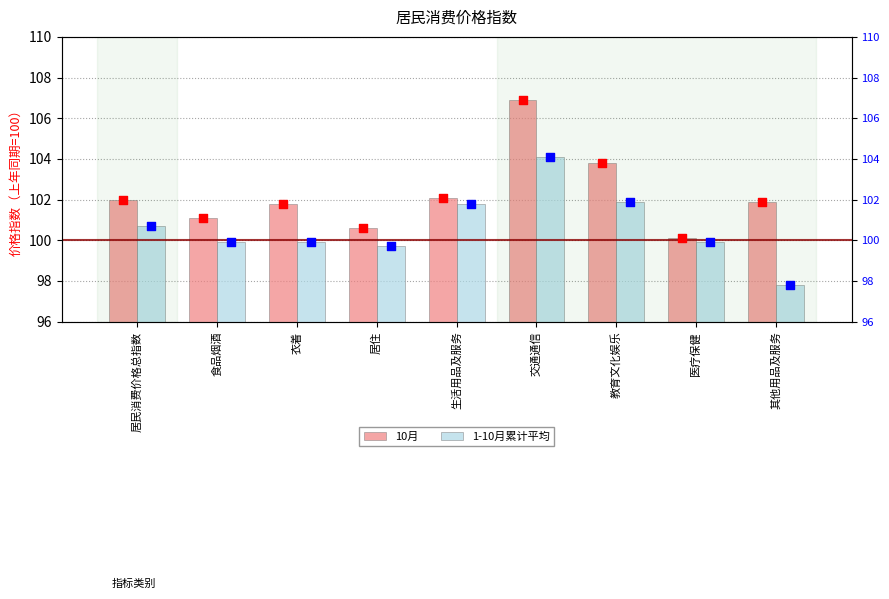

Which series reaches the maximum Y coordinate?

10月